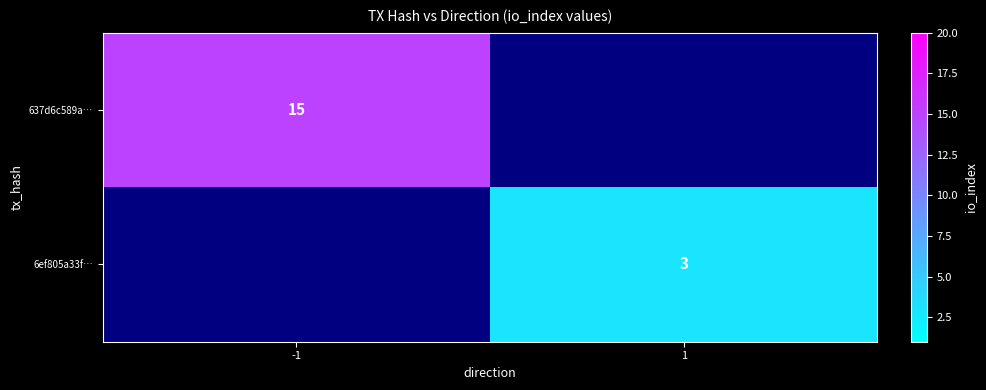

The 6ef805a33f… series shows 2 at 1. True or false?

False